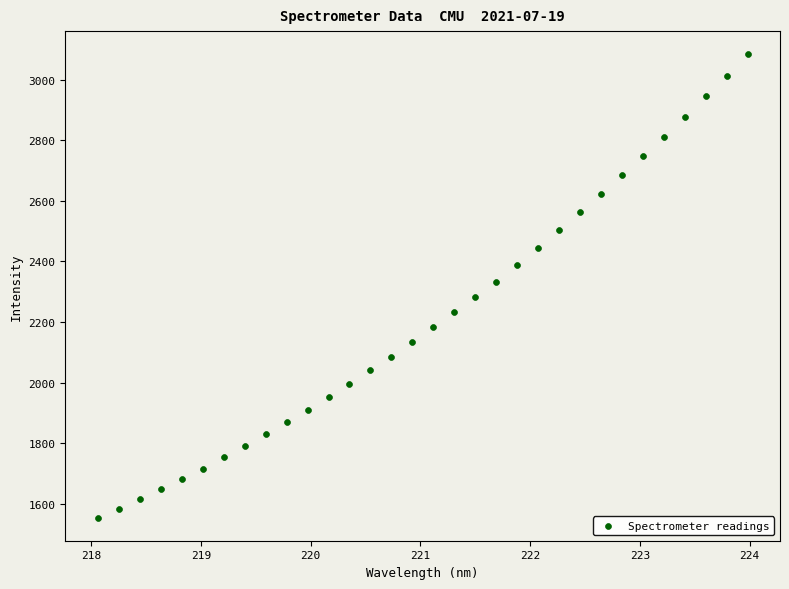

What is the range of Y values (max minus min)?

1527.8